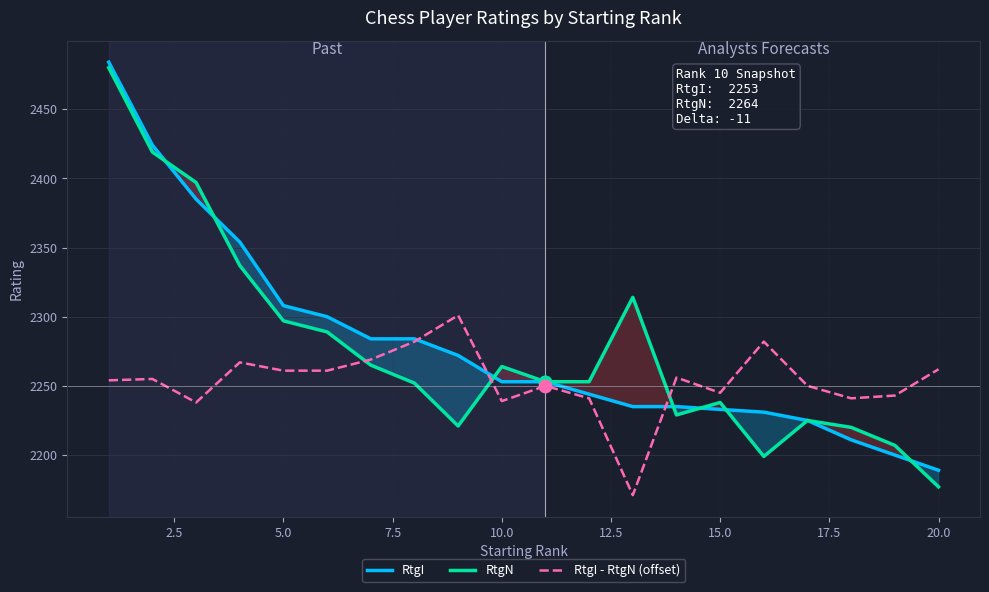

What are all the series names shown in the legend?

RtgI, RtgN, RtgI - RtgN (offset)